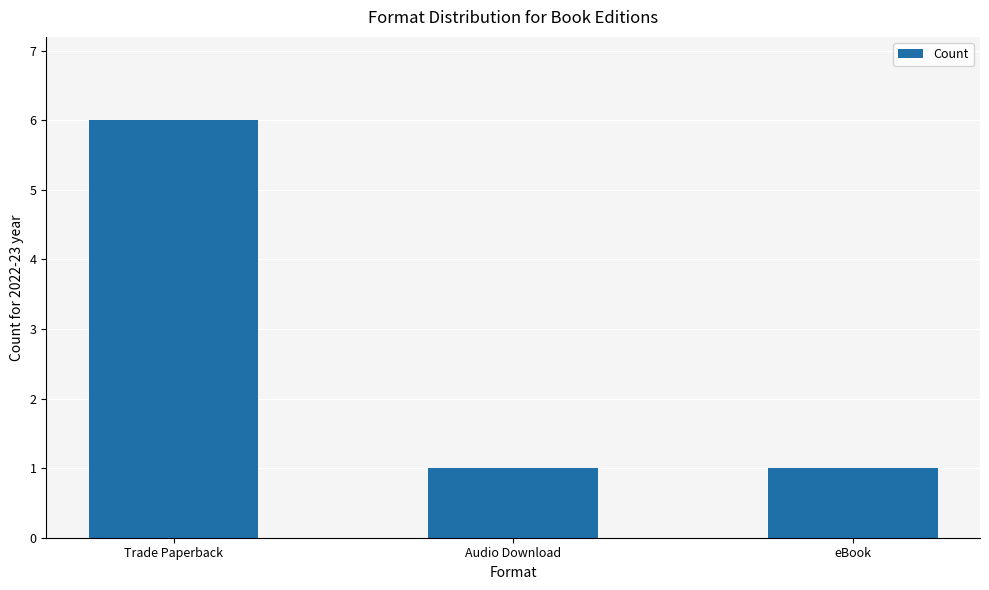

What is the approximate value at Trade Paperback?

6